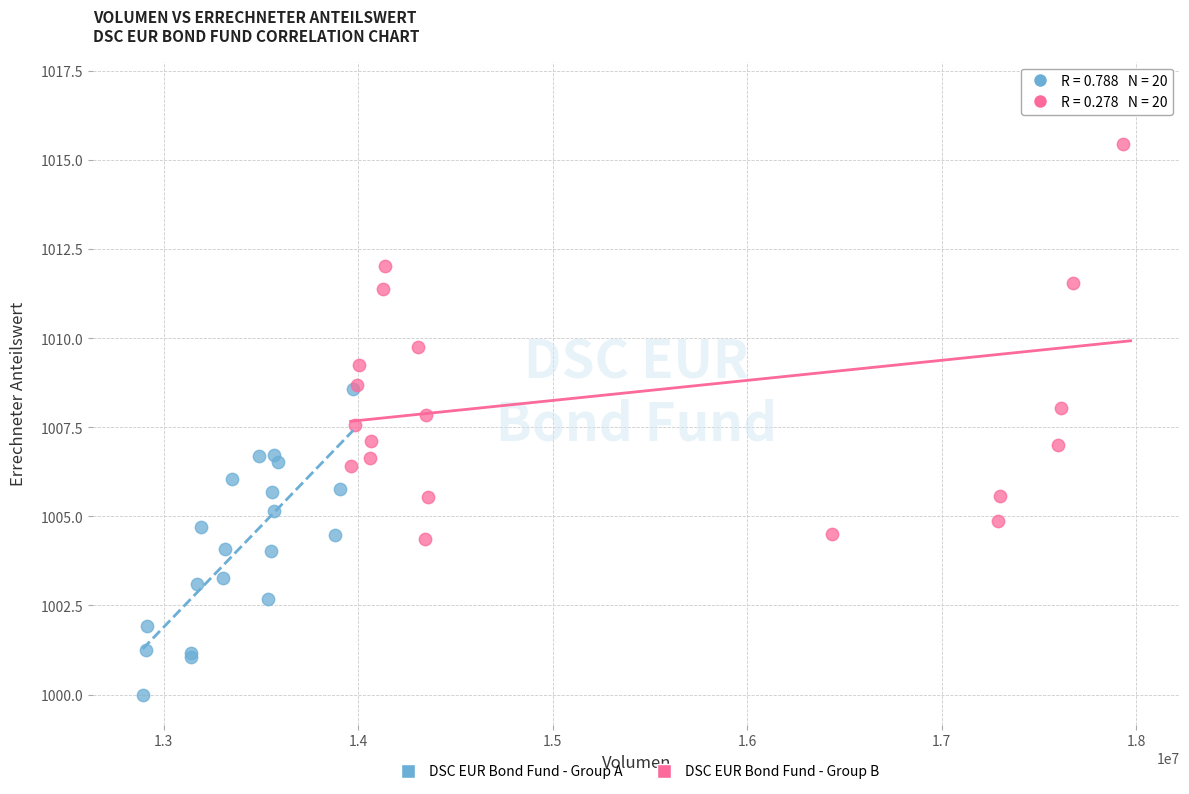

Which series reaches the maximum Y coordinate?

DSC EUR Bond Fund - Group B